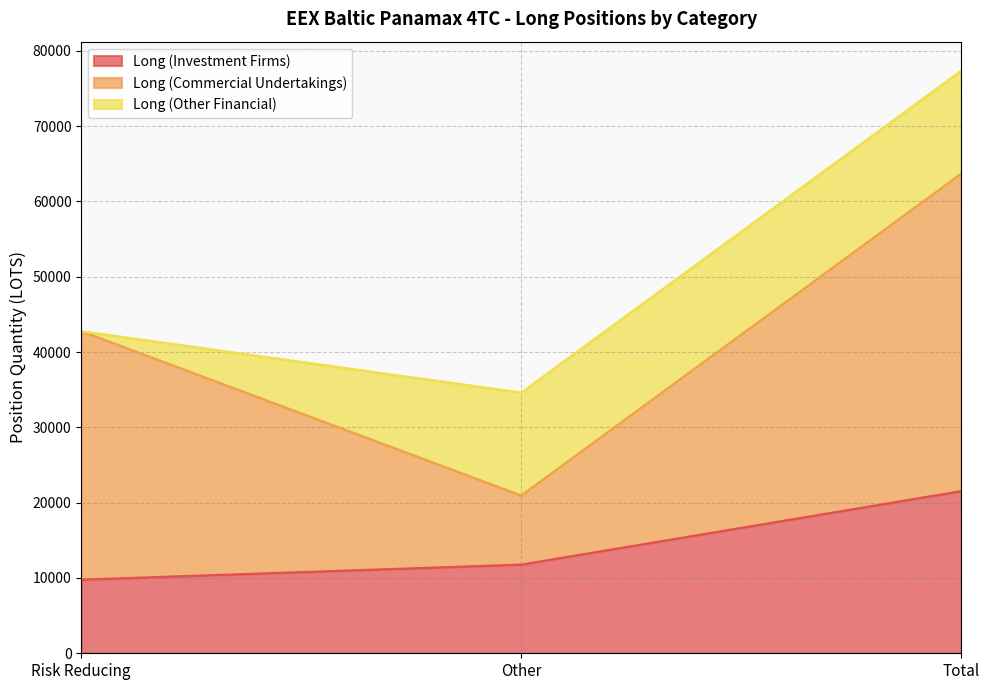

How many data points in Long (Other Financial) are less than 13674?

1